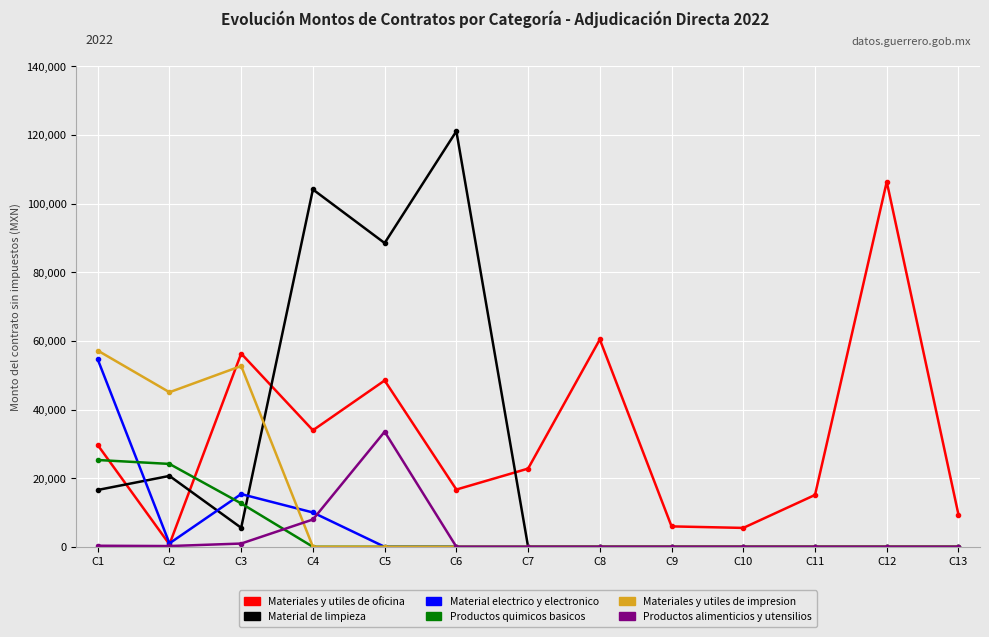

True or false: Productos quimicos basicos and Materiales y utiles de oficina cross at least once.

True